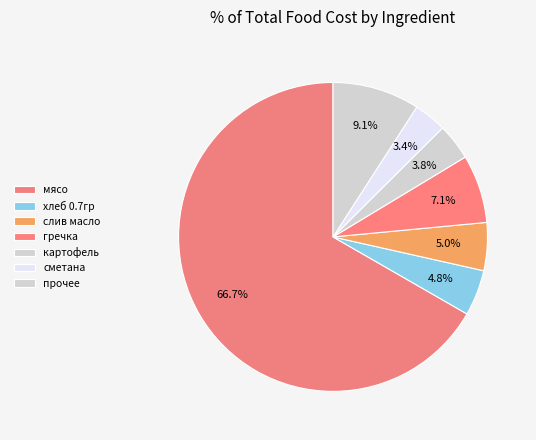

True or false: хлеб 0.7гр accounts for 17% of the total.

False